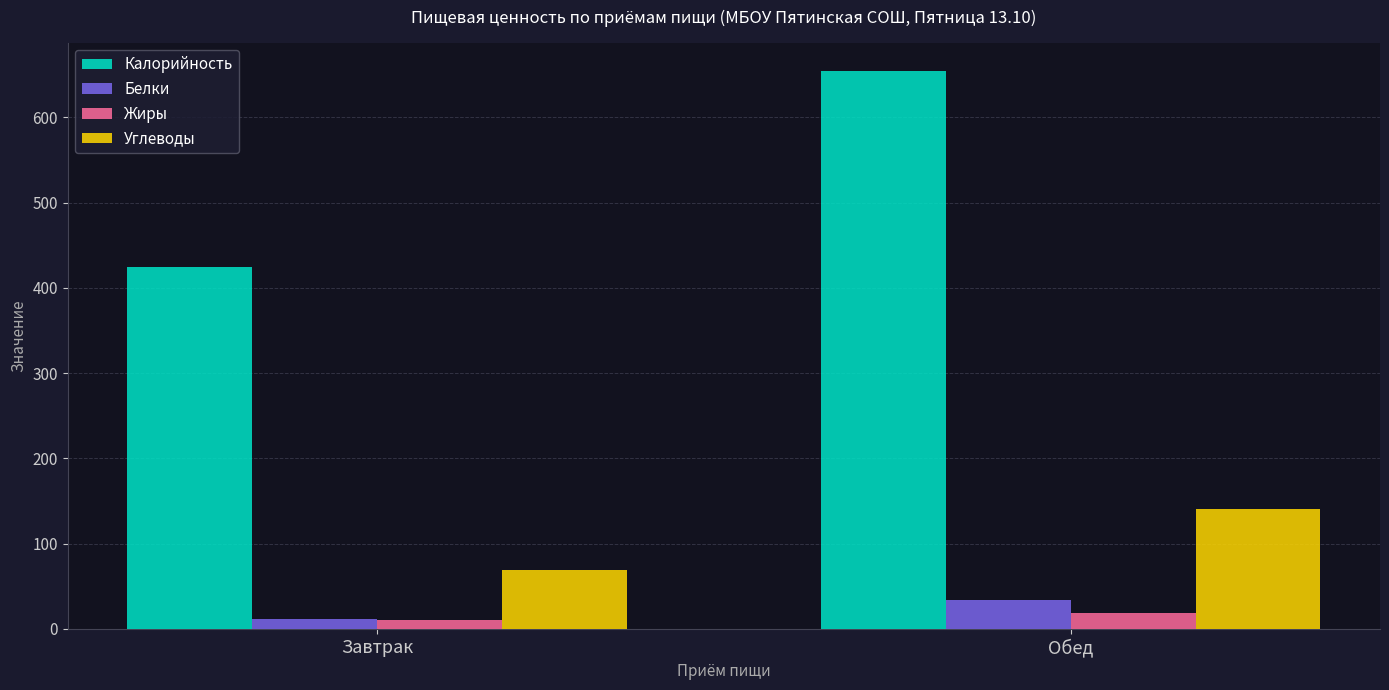

What is the difference between the maximum and minimum values in the Калорийность series?

230.6